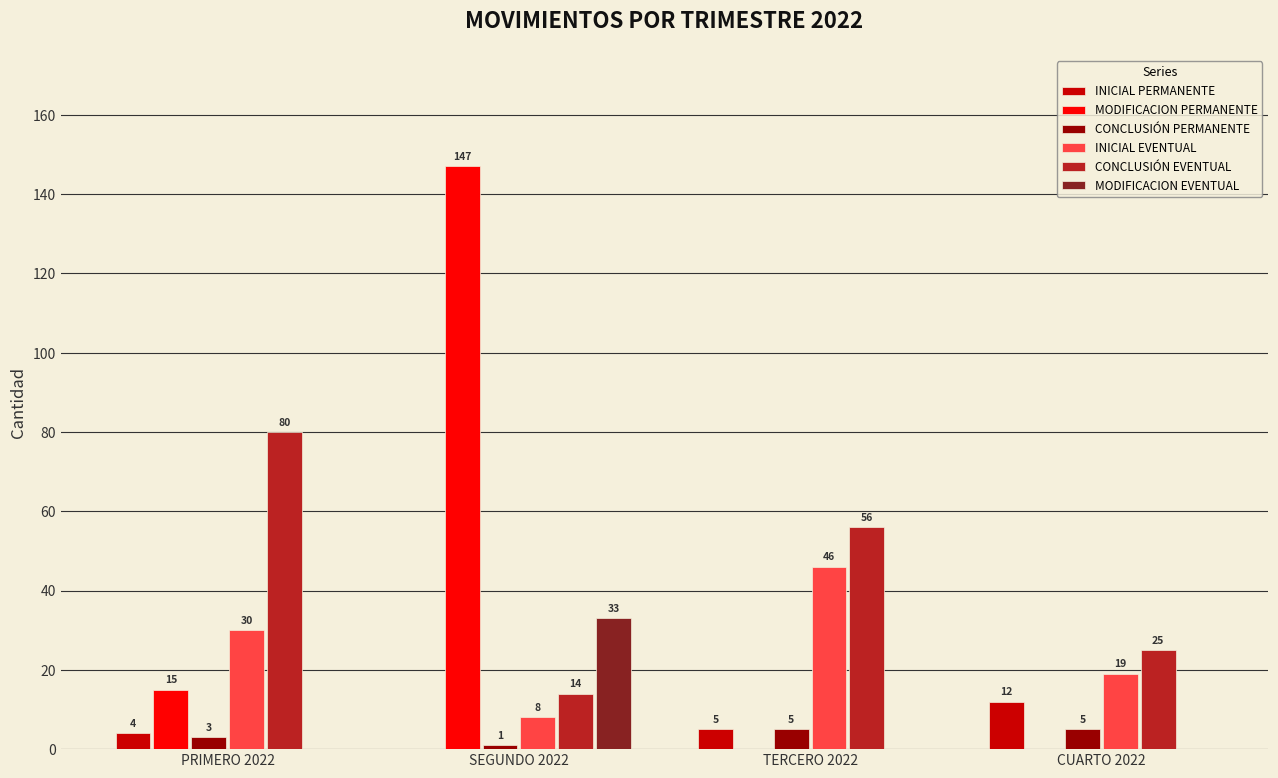

Reading left to right, extract all data points from this chart.

INICIAL PERMANENTE: PRIMERO 2022=4	SEGUNDO 2022=0	TERCERO 2022=5	CUARTO 2022=12
MODIFICACION PERMANENTE: PRIMERO 2022=15	SEGUNDO 2022=147	TERCERO 2022=0	CUARTO 2022=0
CONCLUSIÓN PERMANENTE: PRIMERO 2022=3	SEGUNDO 2022=1	TERCERO 2022=5	CUARTO 2022=5
INICIAL EVENTUAL: PRIMERO 2022=30	SEGUNDO 2022=8	TERCERO 2022=46	CUARTO 2022=19
CONCLUSIÓN EVENTUAL: PRIMERO 2022=80	SEGUNDO 2022=14	TERCERO 2022=56	CUARTO 2022=25
MODIFICACION EVENTUAL: PRIMERO 2022=0	SEGUNDO 2022=33	TERCERO 2022=0	CUARTO 2022=0